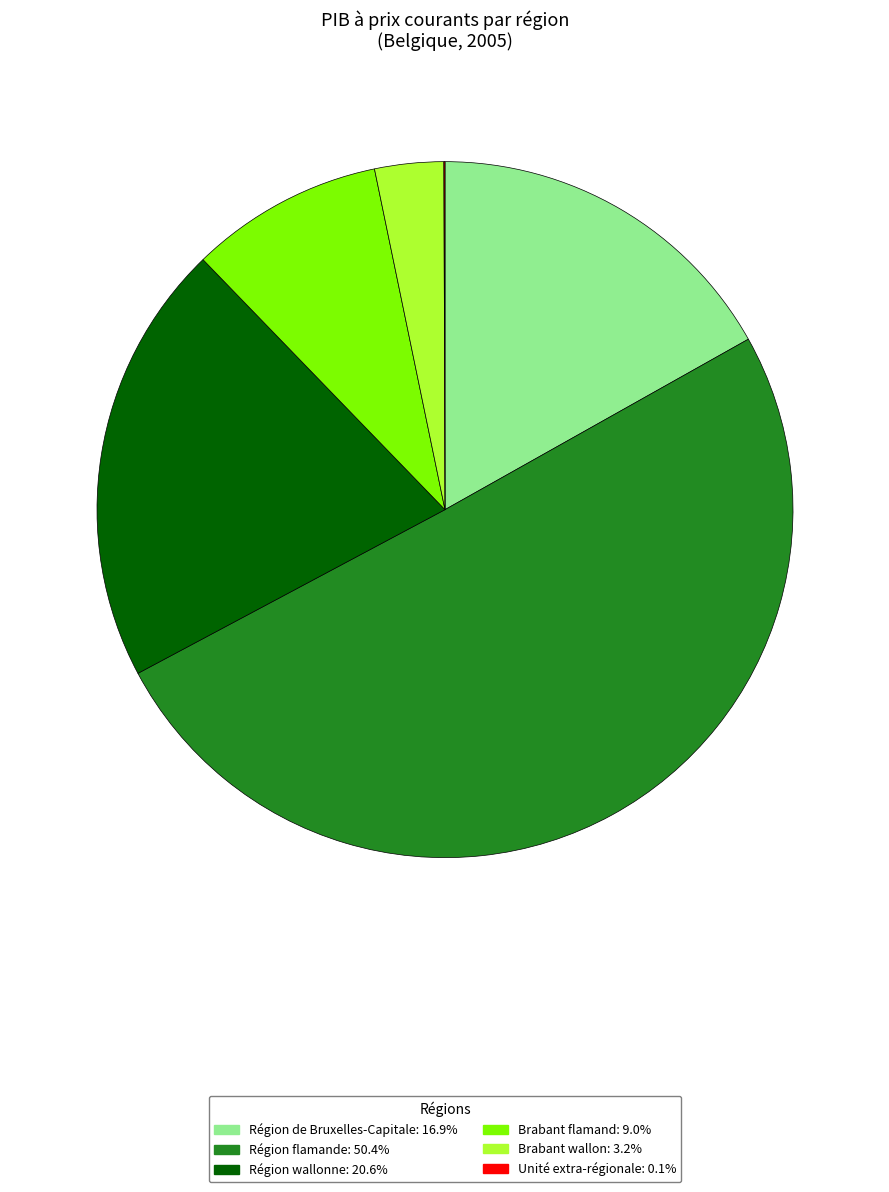

Approximately how many times larger is the value at Région de Bruxelles-Capitale compared to Brabant flamand?

1.9